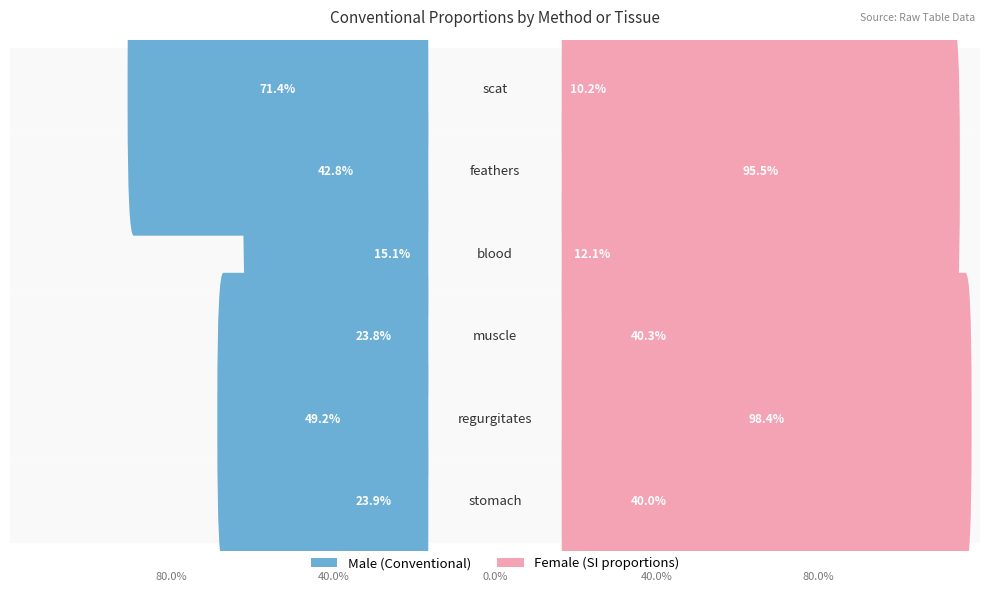

What are all the series names shown in the legend?

Male, Female